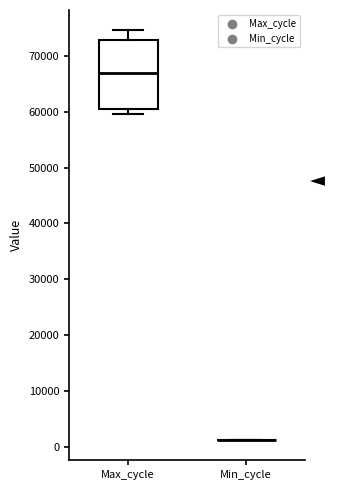

Comparing the boxes themselves (not the whiskers), which one is the tallest?

Max_cycle